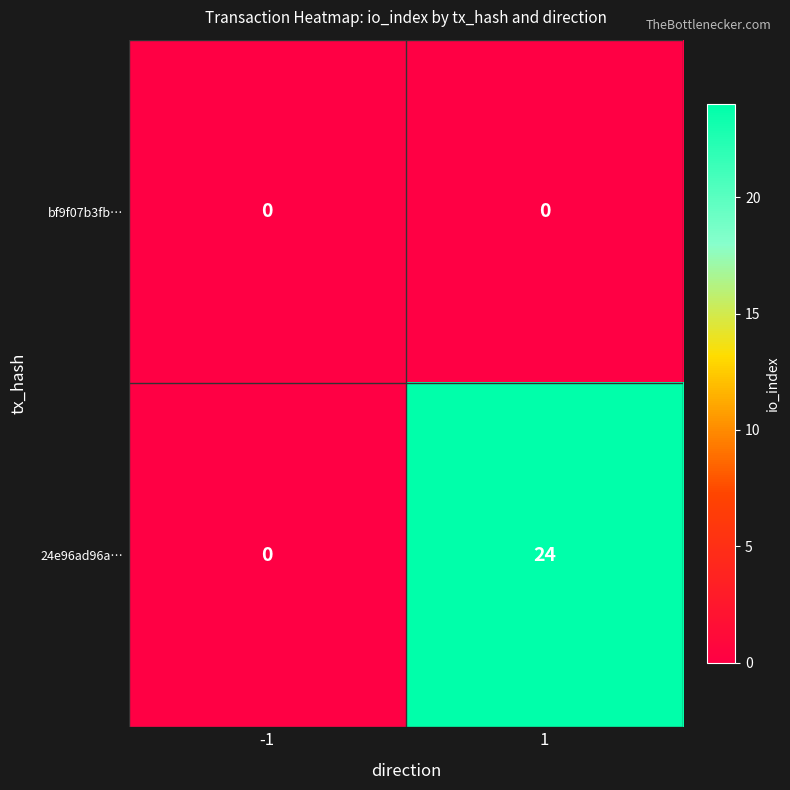

How many positive values does the 24e96ad96a… series have?

1